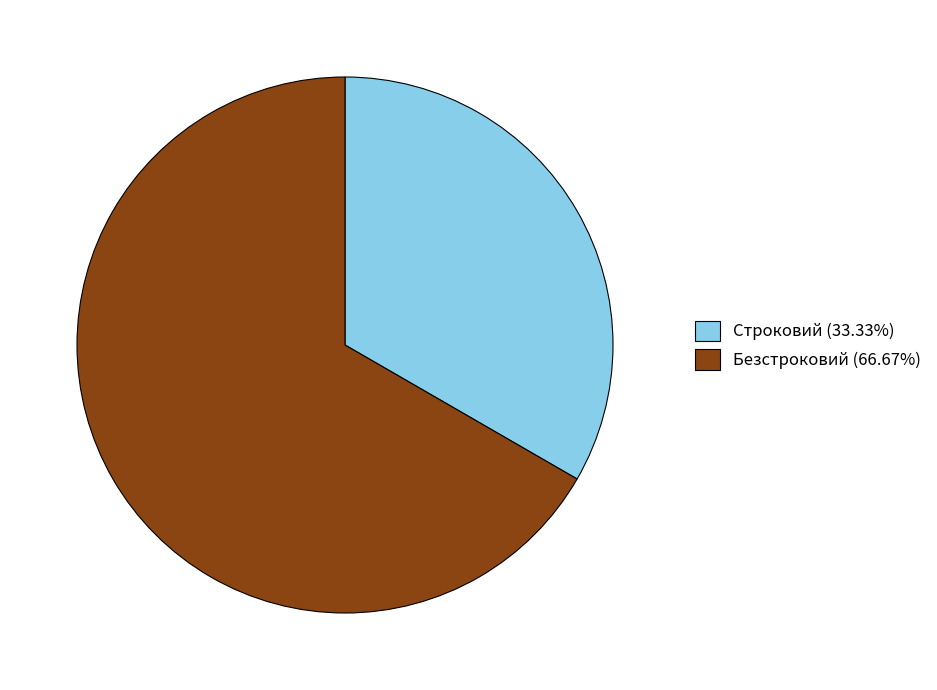

Which slice is the smallest?

Строковий